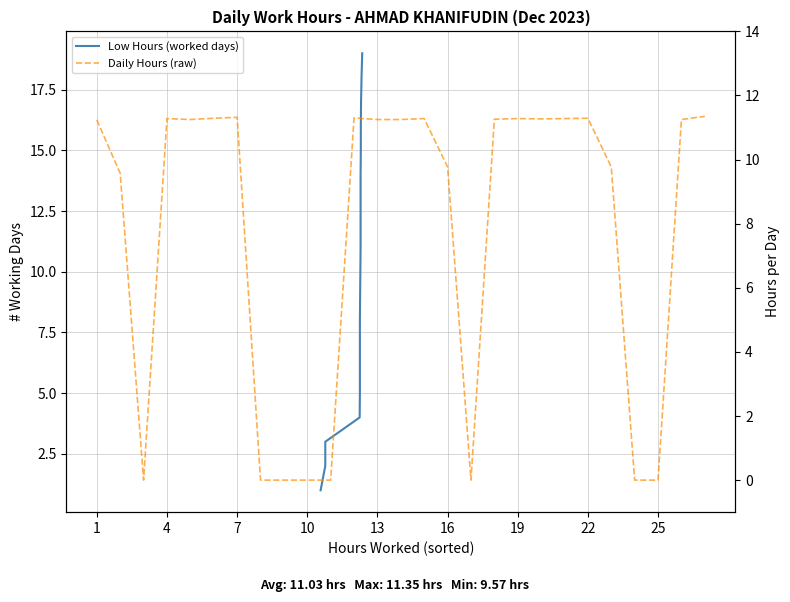

What is the sum of the values at 12 and 20?

22.6